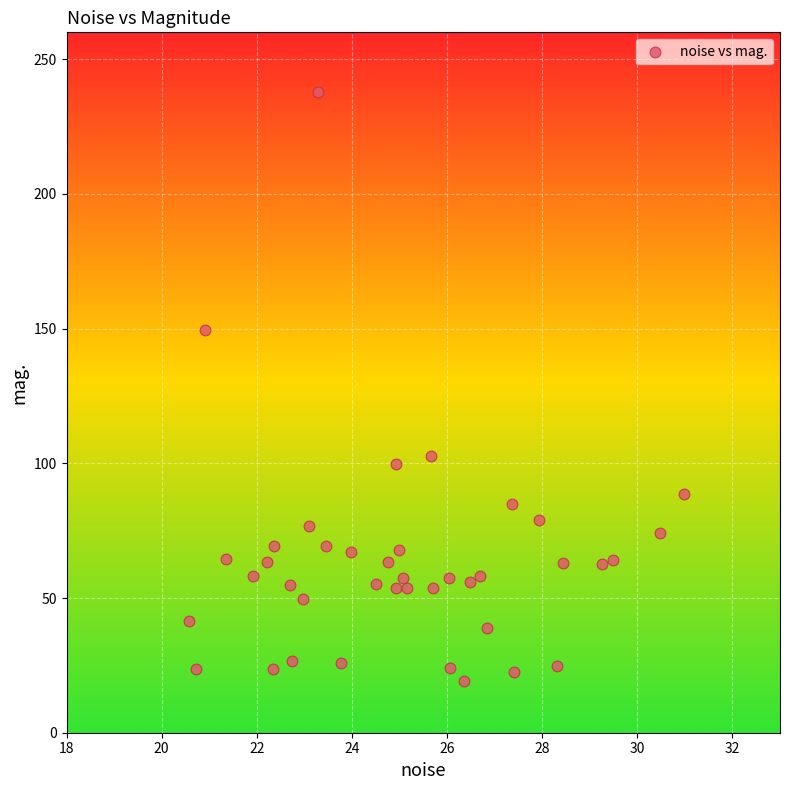

What is the range of X values (max minus min)?

10.4